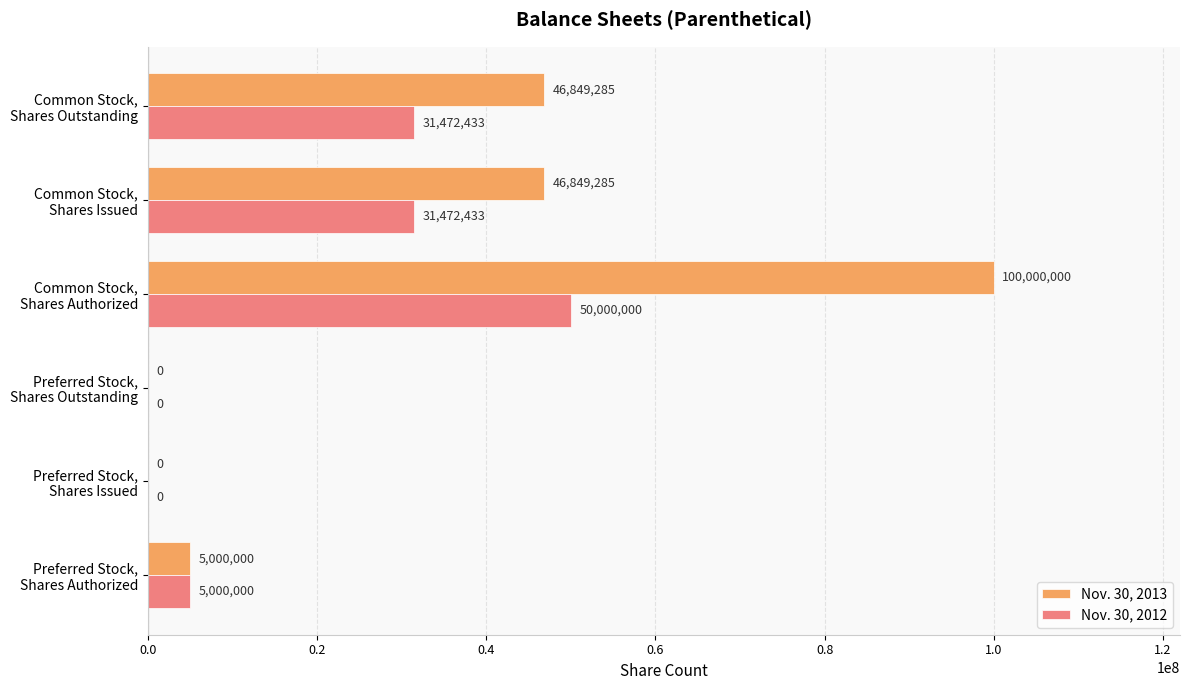

What is the highest value of the Nov. 30, 2013 series?

100000000